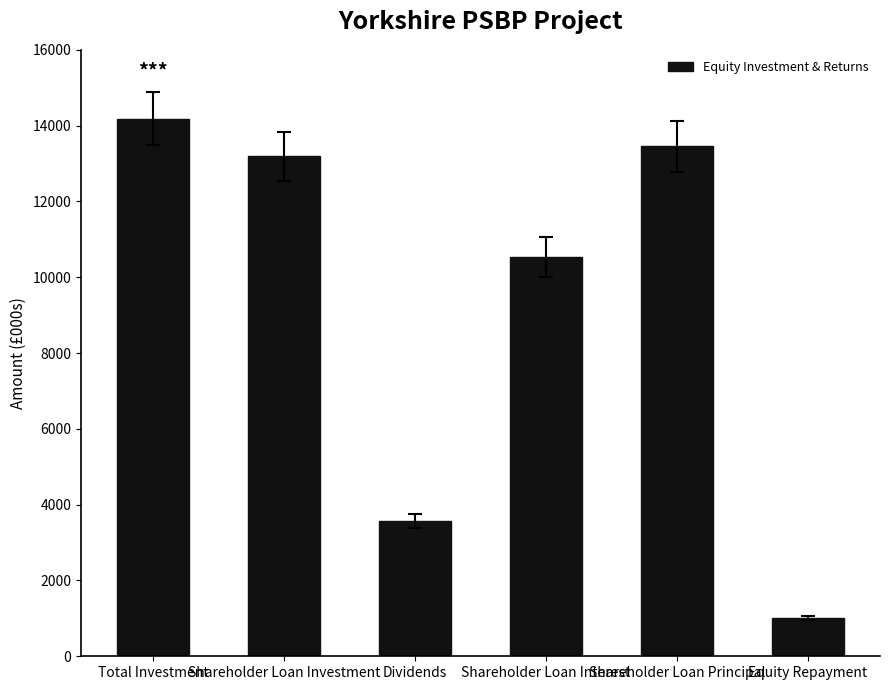

What is the difference between the second highest and minimum values?

12453.0